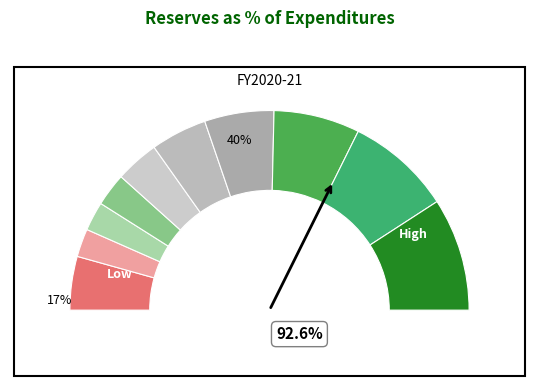

Does pct05 account for over 50% of the chart?

No